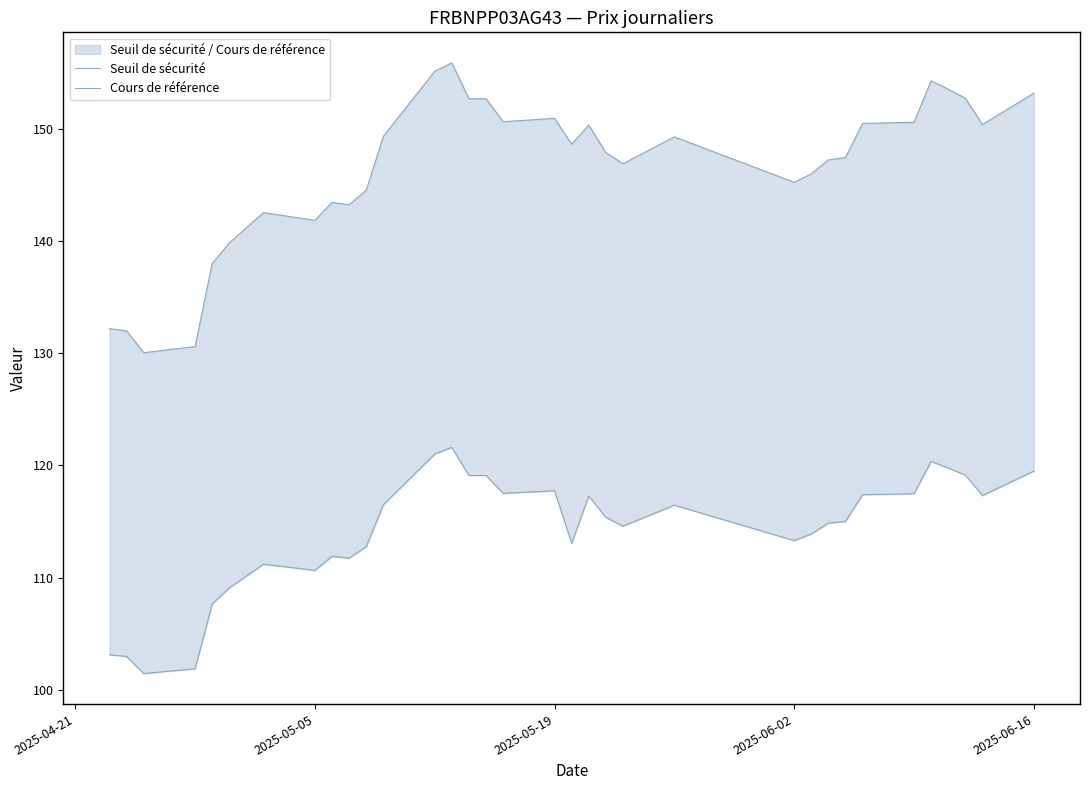

True or false: Cours de référence and Seuil de sécurité intersect in this chart.

False